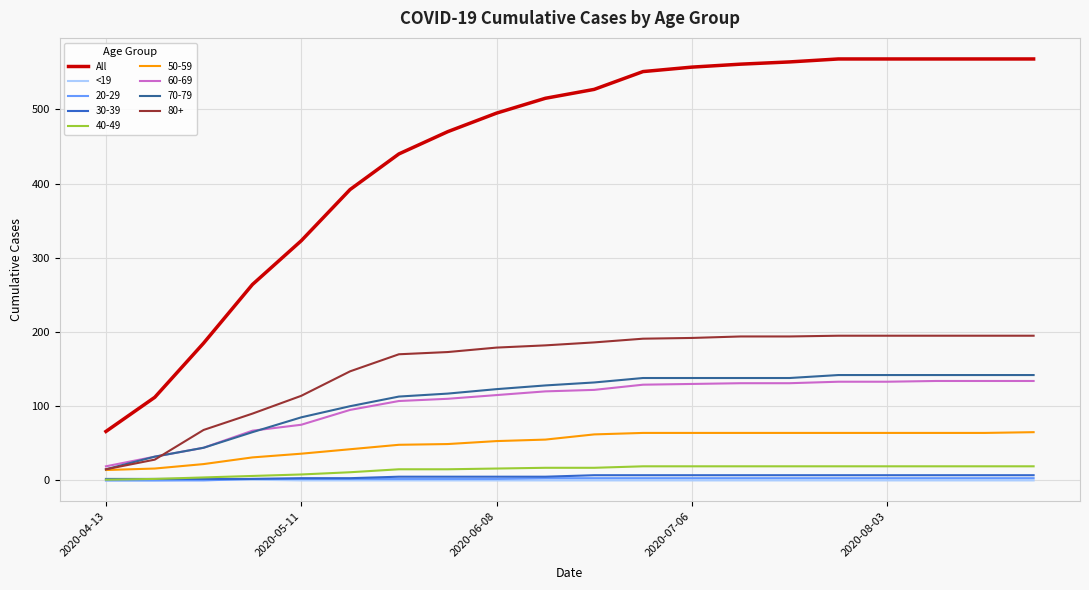

How many distinct data groups are displayed?

9